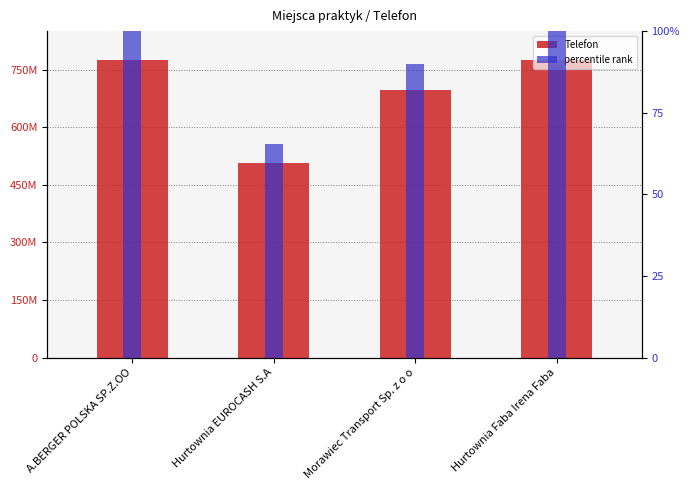

What is the average value of the percentile rank series?

88.8